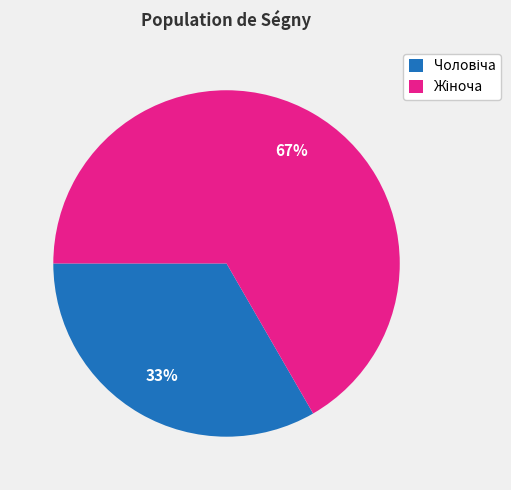

To the nearest percent, what is the average slice percentage?

50%